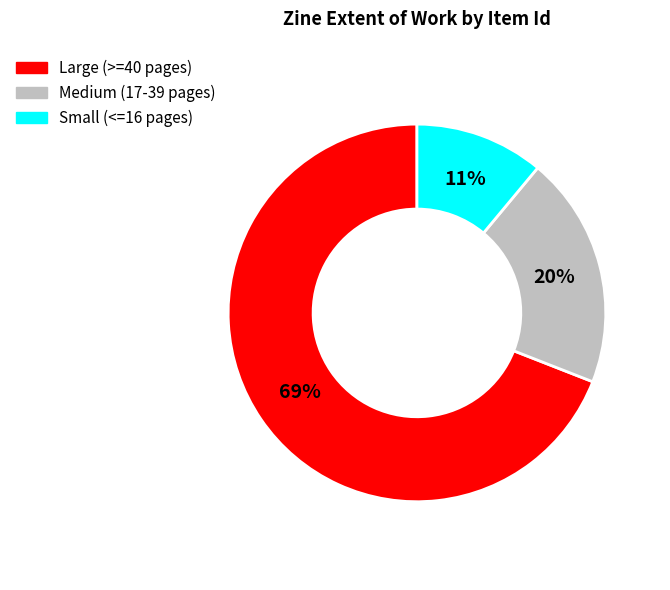

To the nearest percent, what is the average slice percentage?

33%